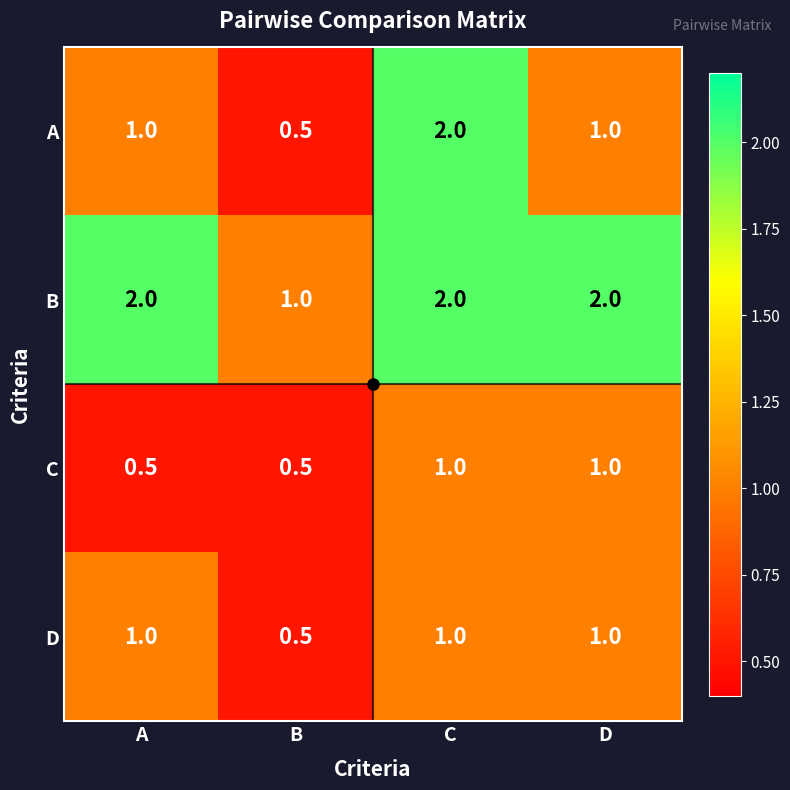

What is the sum of the C values at A and B?

1.0